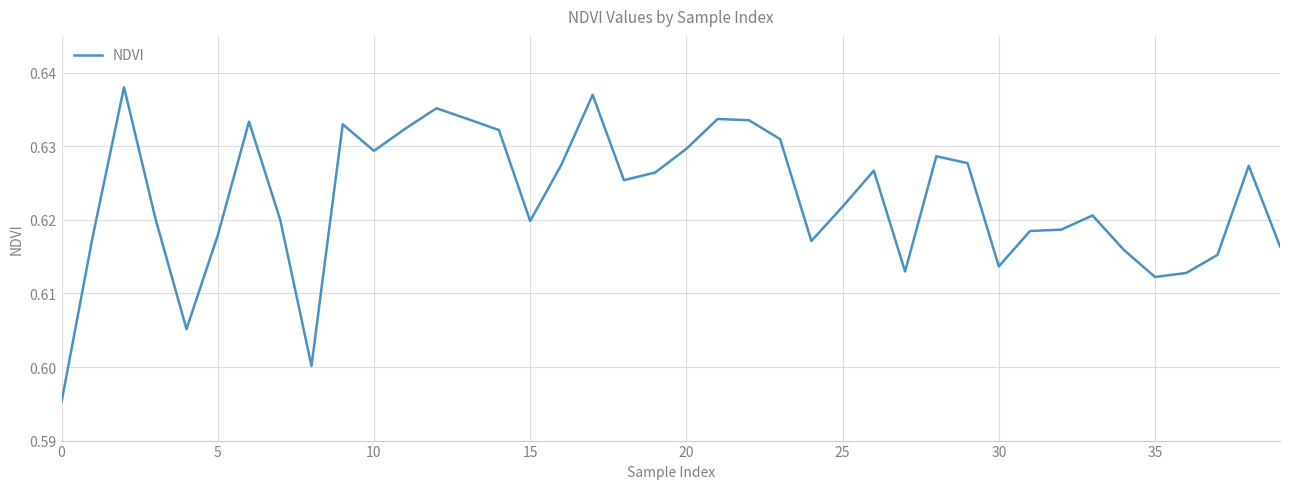

True or false: the data shows 0.2 at 25.

False